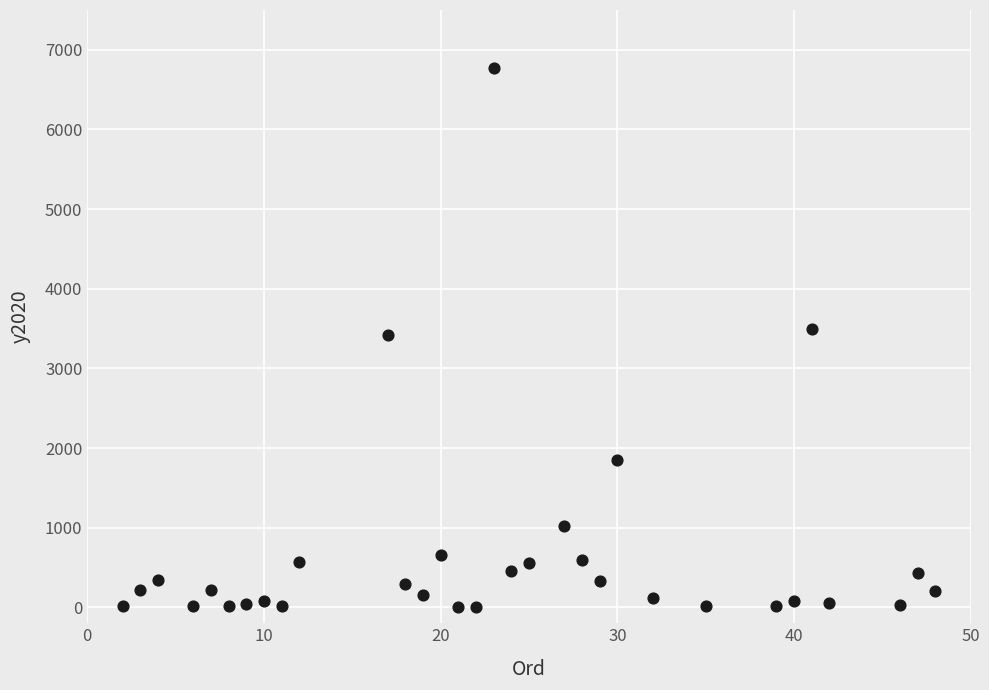

What is the range of Y values (max minus min)?

6774